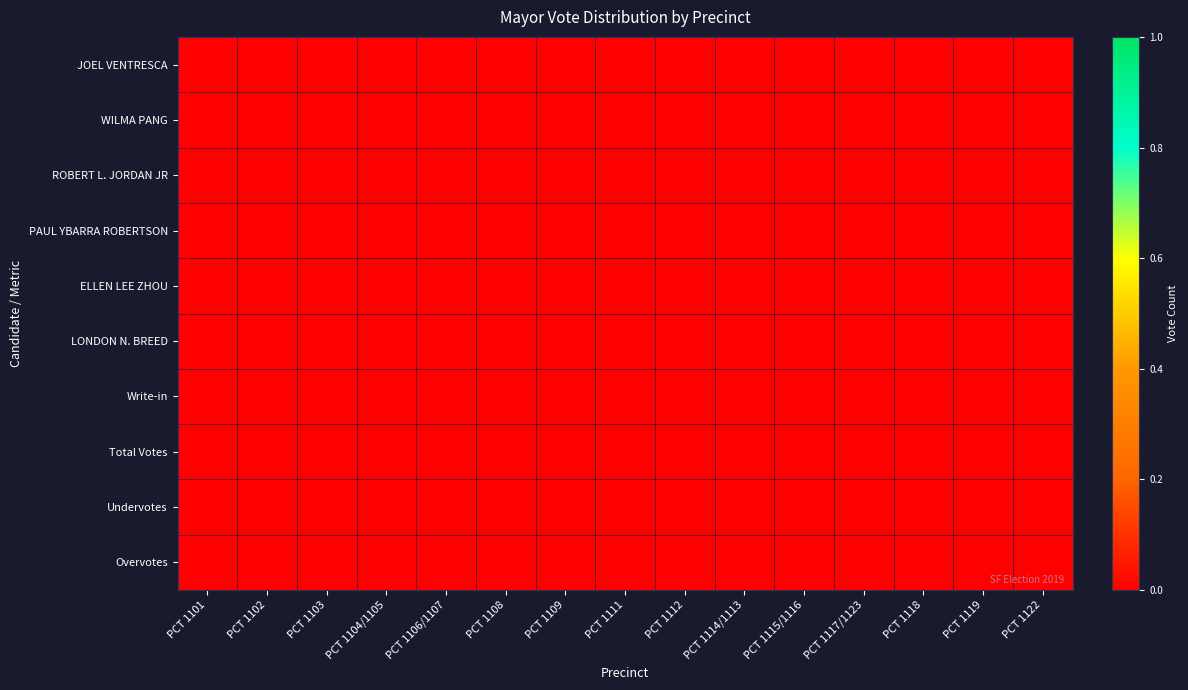

List the series in order of their peak value, highest first.

Overvotes, Undervotes, Total Votes, Write-in, LONDON N. BREED, ELLEN LEE ZHOU, PAUL YBARRA ROBERTSON, ROBERT L. JORDAN JR, WILMA PANG, JOEL VENTRESCA